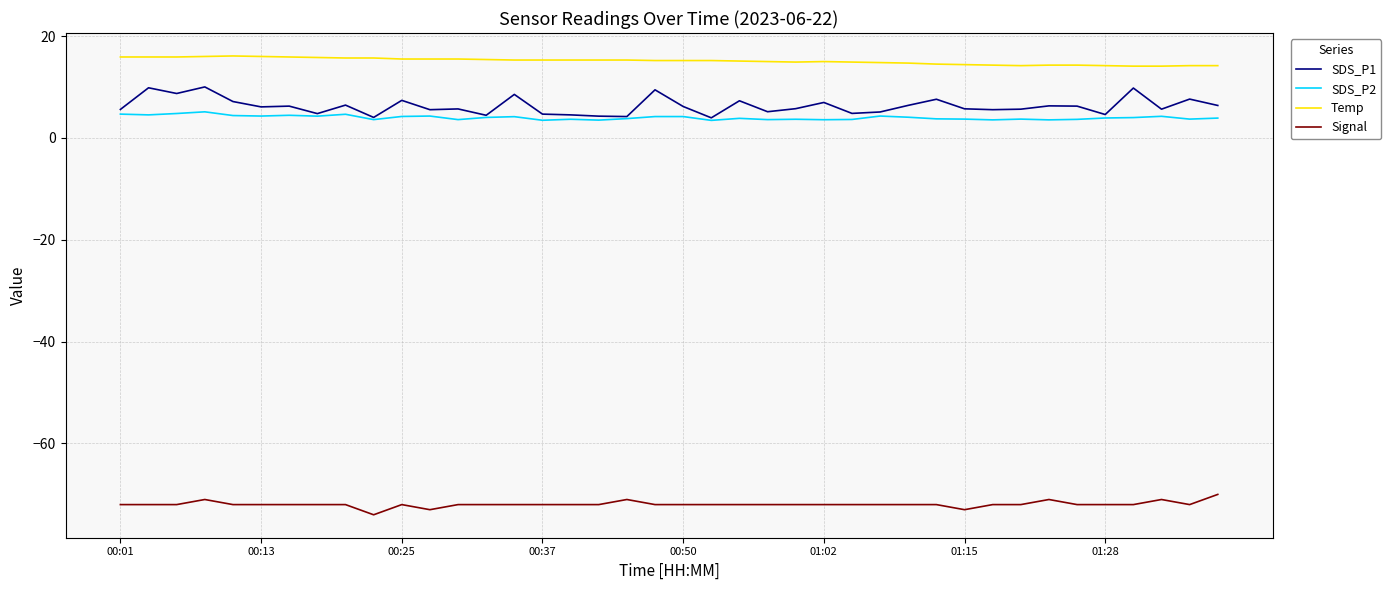

Rank the series by their maximum value, from lowest to highest.

Signal, SDS_P2, SDS_P1, Temp